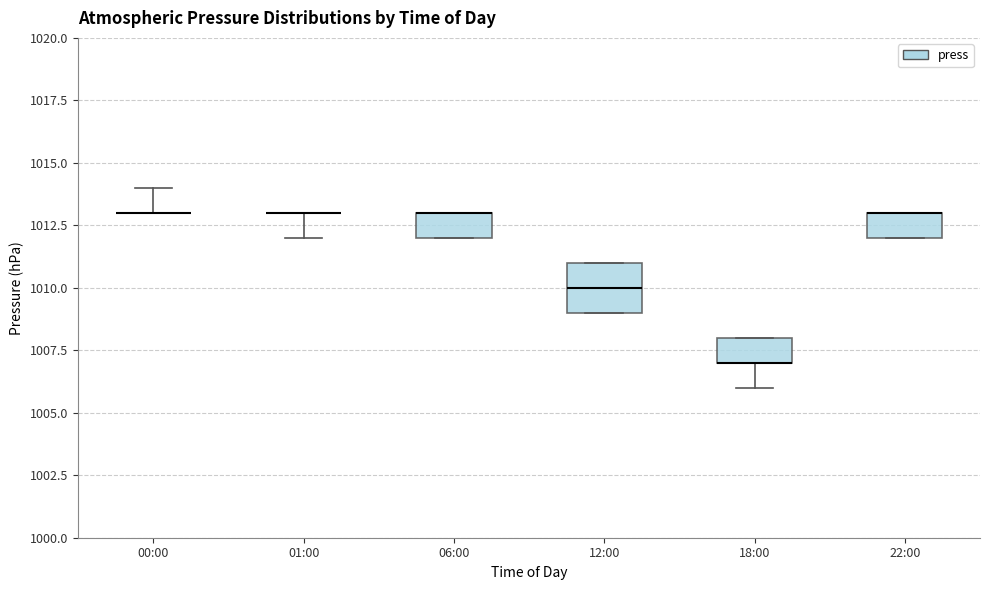

Which box is the tallest, from its lower edge to its upper edge?

12:00